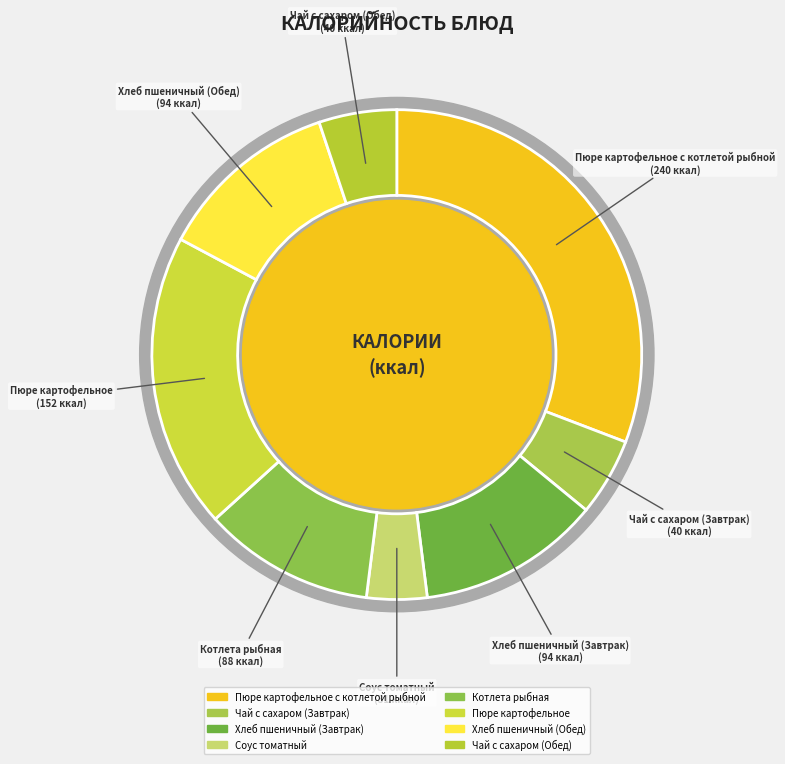

Is Чай с сахаром (Завтрак) the majority of the pie?

No